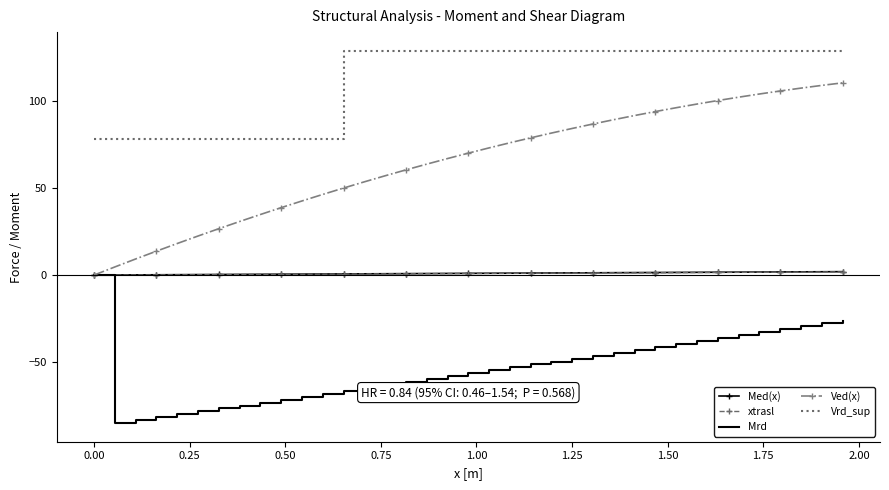

What is the maximum value shown in the chart?

129.1